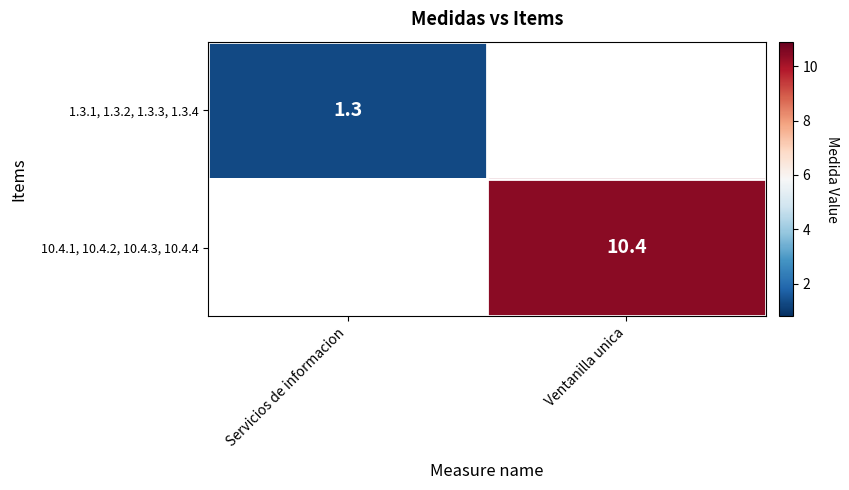

True or false: 10.4.1, 10.4.2, 10.4.3, 10.4.4 has a value of 10.4 at Ventanilla unica.

True